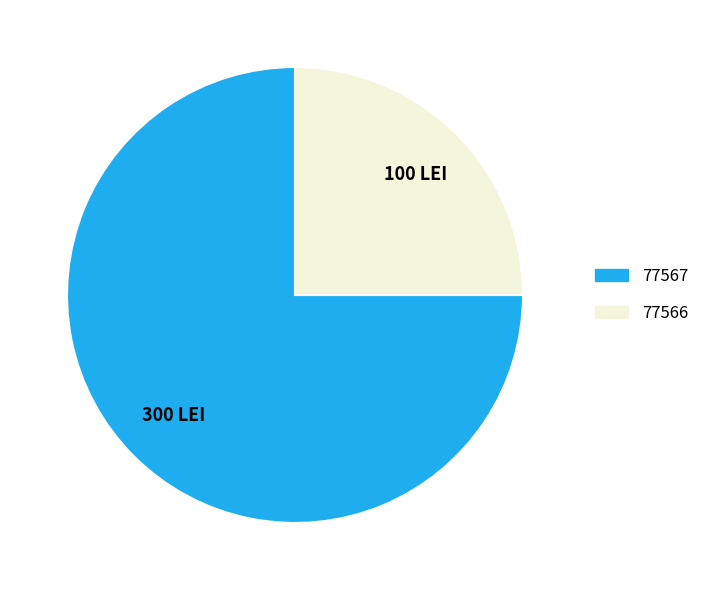

Rank the categories by value from lowest to highest.

77566, 77567